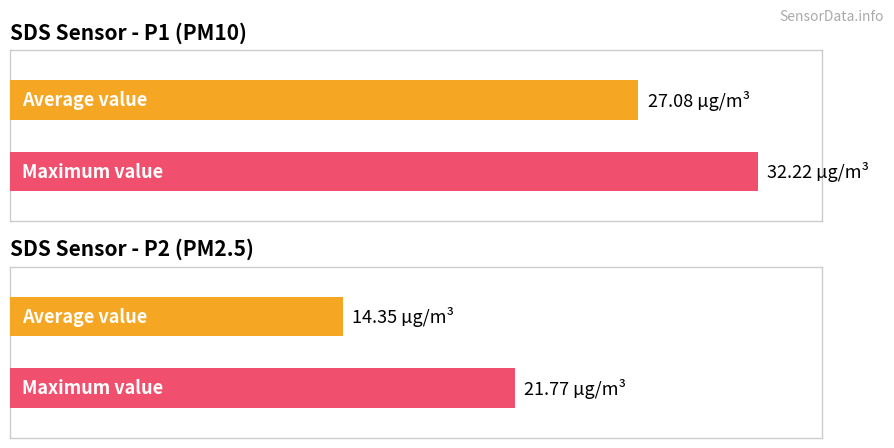

Which series has the largest total across all categories?

SDS_P1